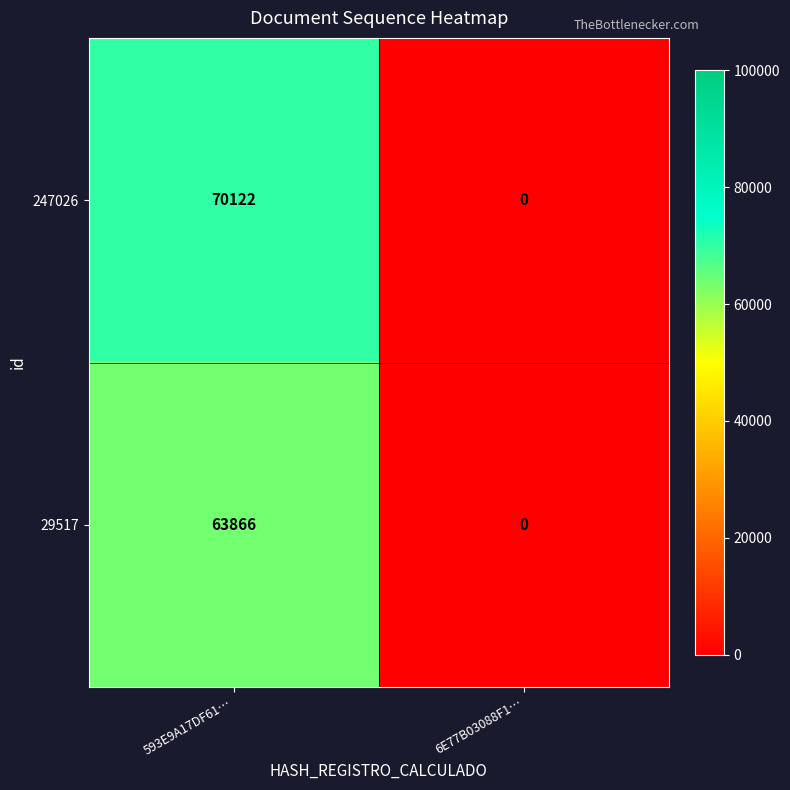

The value of 29517 at 593E9A17DF61… is 63866. True or false?

True